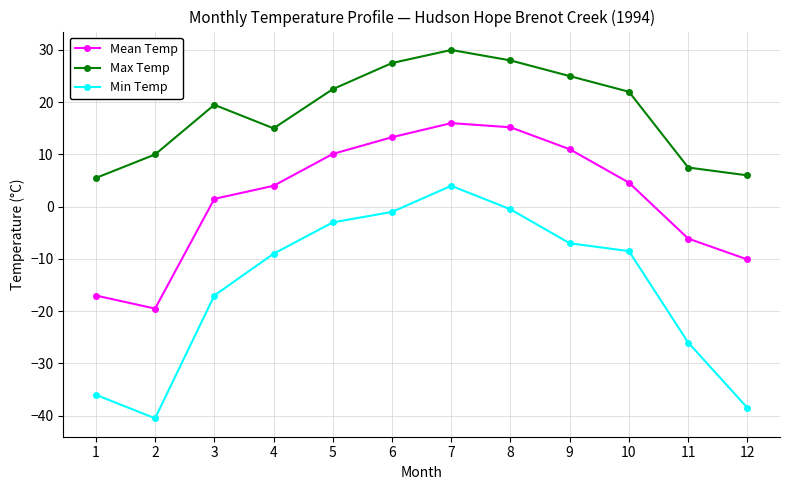

Reading right to left, list all the values displayed in this chart.

Mean Temp: 12=-10.1	11=-6.1	10=4.6	9=11.0	8=15.2	7=16.0	6=13.3	5=10.1	4=4.0	3=1.5	2=-19.5	1=-17.0
Max Temp: 12=6.0	11=7.5	10=22.0	9=25.0	8=28.0	7=30.0	6=27.5	5=22.5	4=15.0	3=19.5	2=10.0	1=5.5
Min Temp: 12=-38.5	11=-26.0	10=-8.5	9=-7.0	8=-0.5	7=4.0	6=-1.0	5=-3.0	4=-9.0	3=-17.0	2=-40.5	1=-36.0